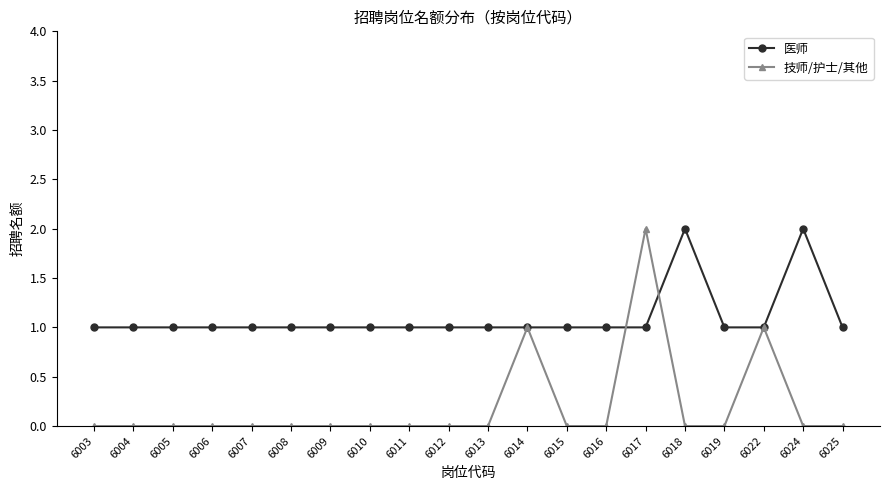

True or false: 医师 has a value of 1 at 6019.

True